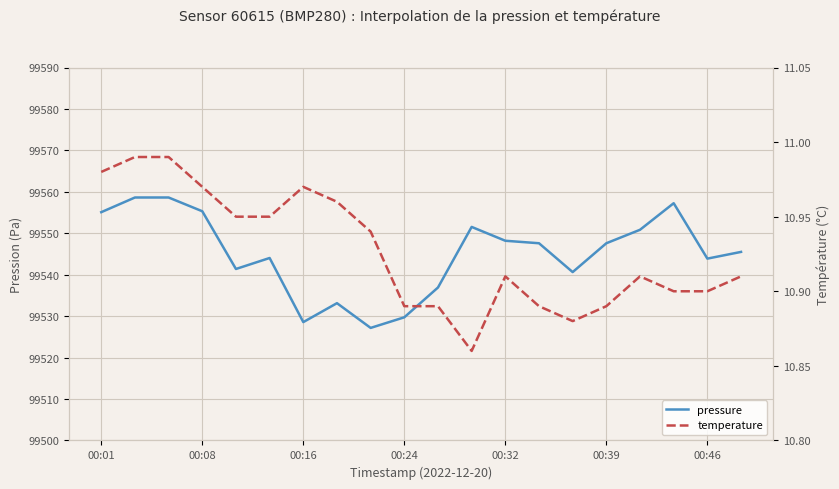

What are all the series names shown in the legend?

pressure, temperature